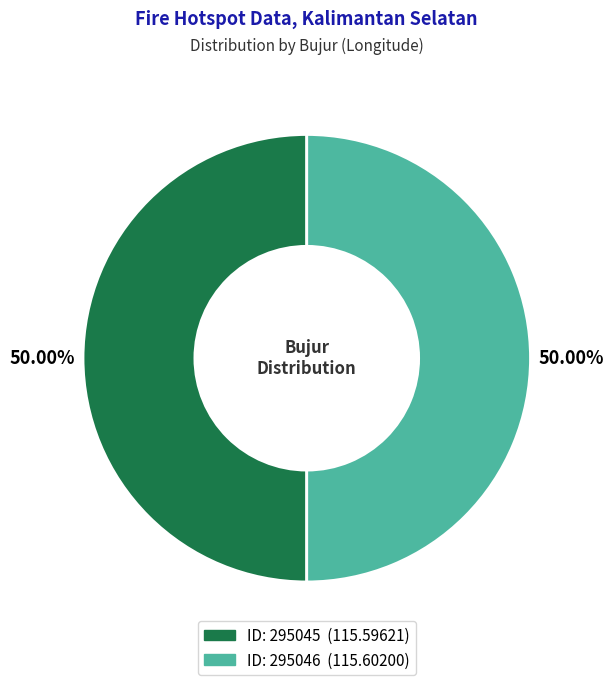

Rank the categories by value from highest to lowest.

295046, 295045